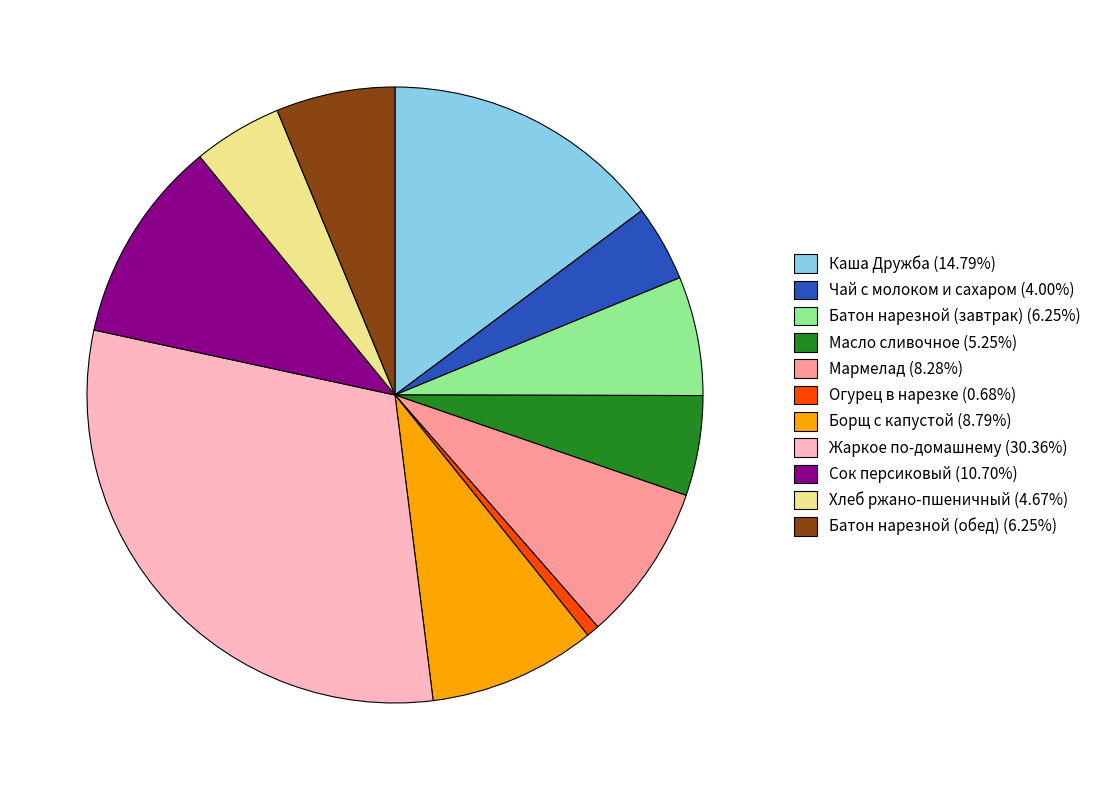

Do Огурец в нарезке (0.68%) and Жаркое по-домашнему (30.36%) together represent more than half of the pie?

No